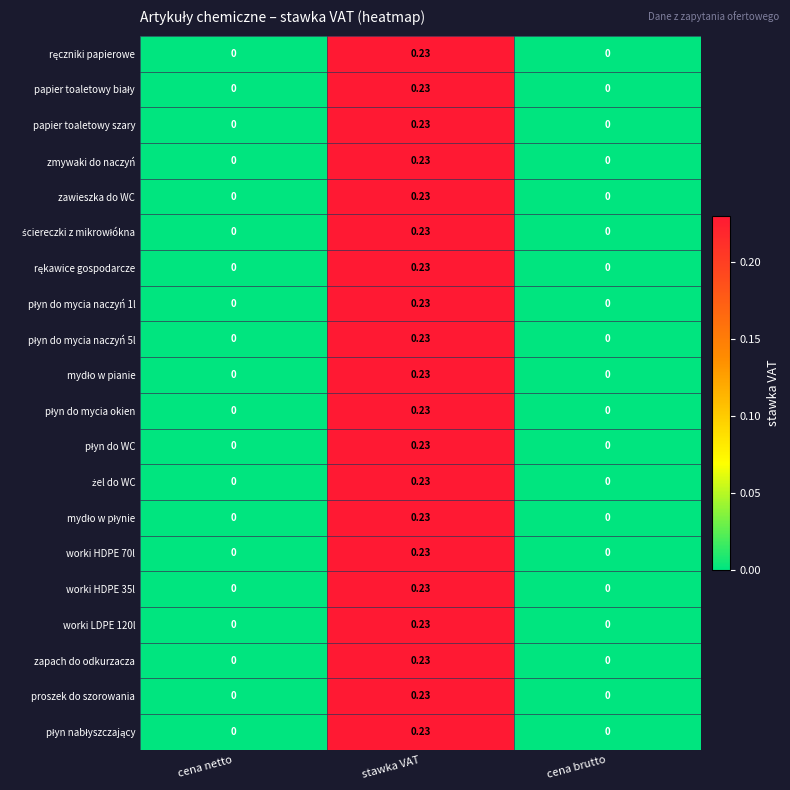

Which category has the highest value across all series?

stawka VAT